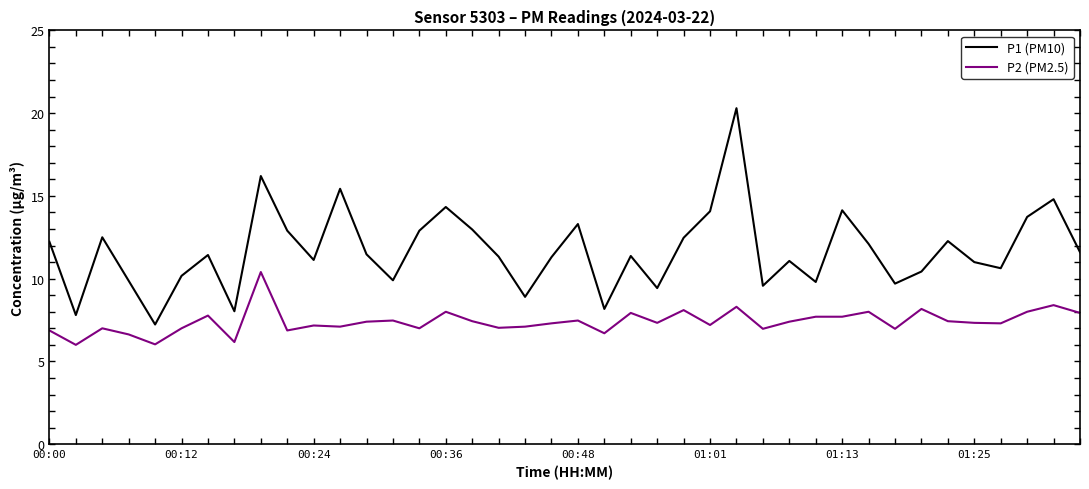

Rank the series by their maximum value, from highest to lowest.

P1 (PM10), P2 (PM2.5)